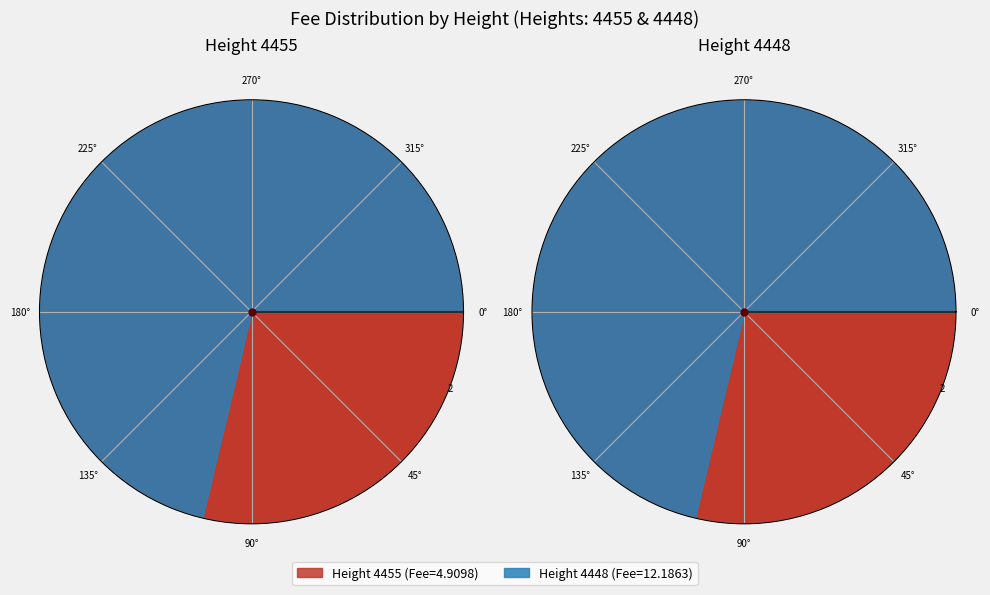

Count the number of slices in the pie.

2